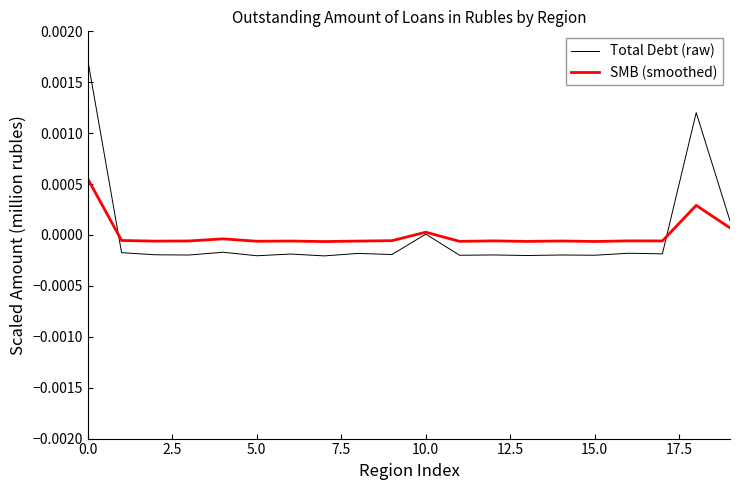

Which series has the largest range (max minus min)?

Total Debt (raw)